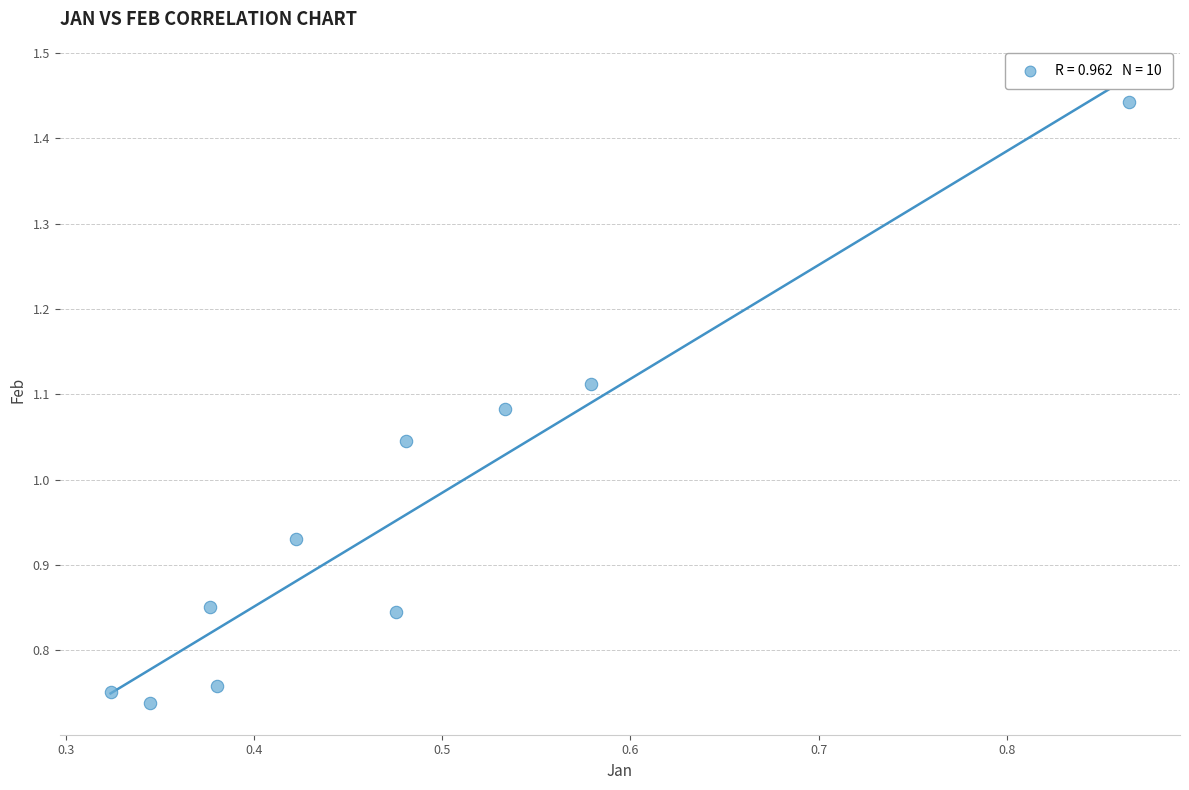

What is the range of X values (max minus min)?

0.5